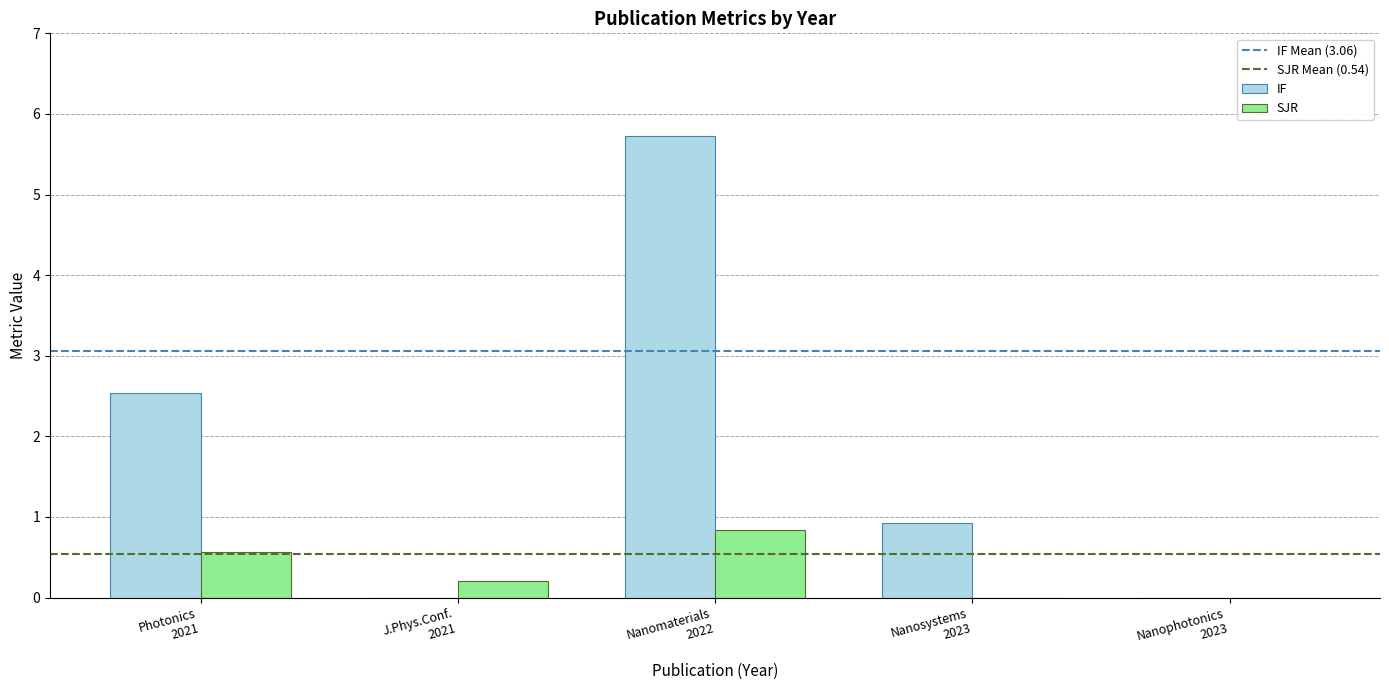

What is the greatest value displayed?

5.7